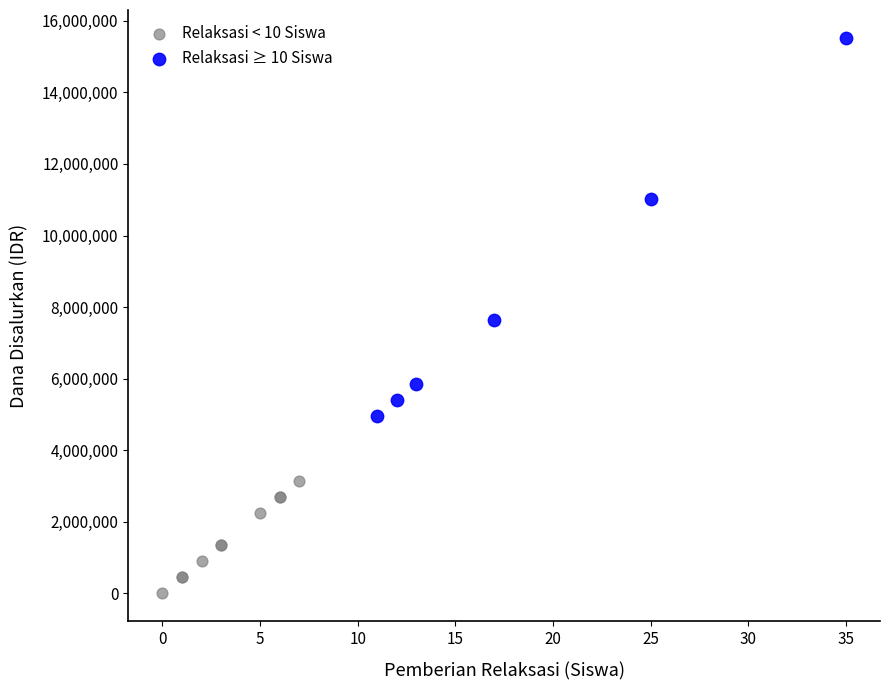

Which series has the largest Y range (max minus min)?

Relaksasi ≥ 10 Siswa